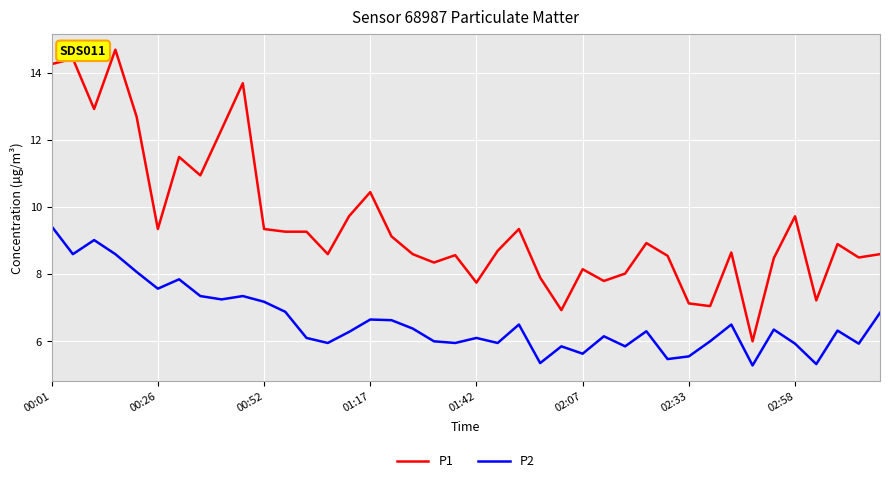

What is the maximum value for P1?

14.7